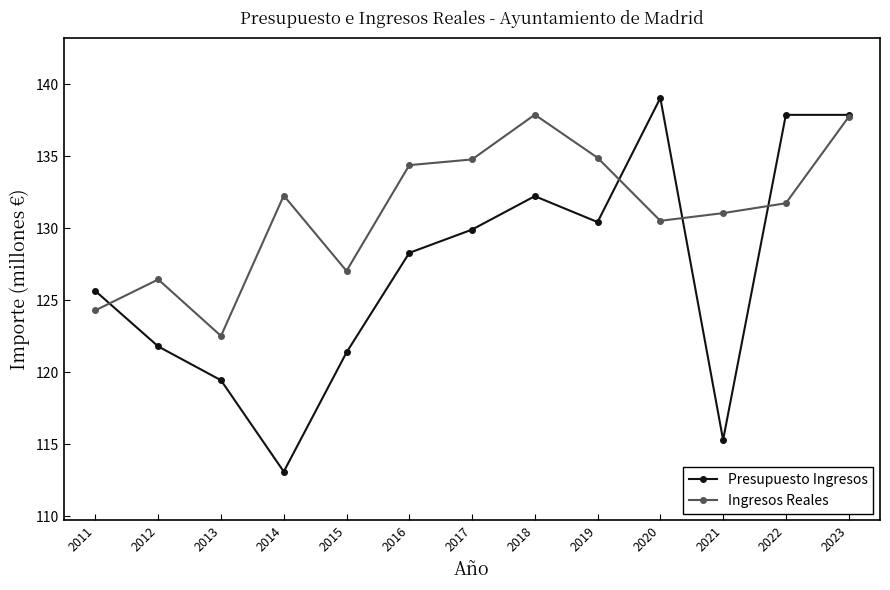

What is the smallest value displayed?

113.1